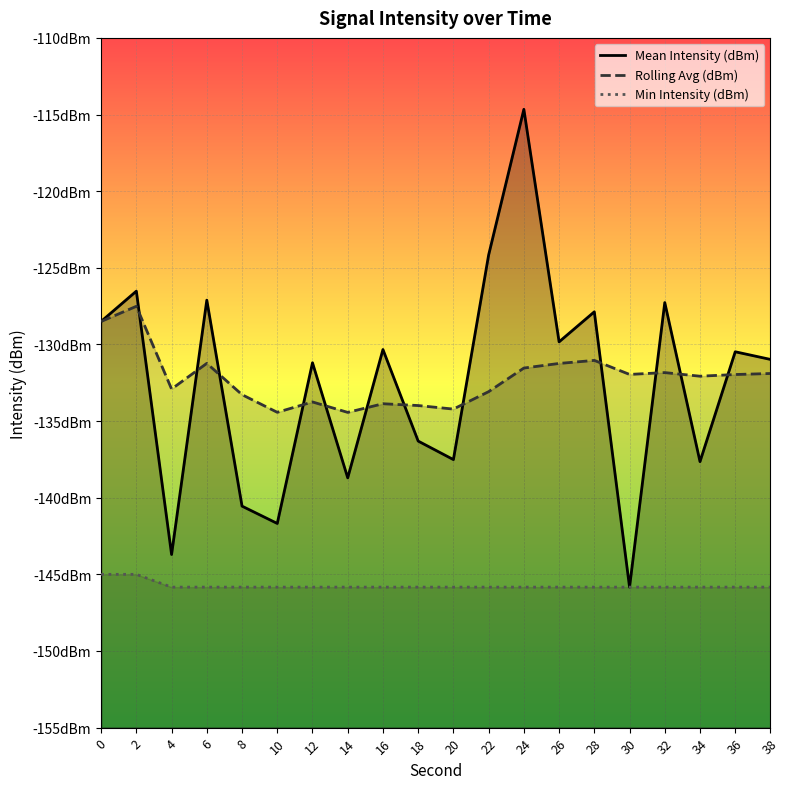

What is the maximum value for Rolling Avg (dBm)?

-127.5